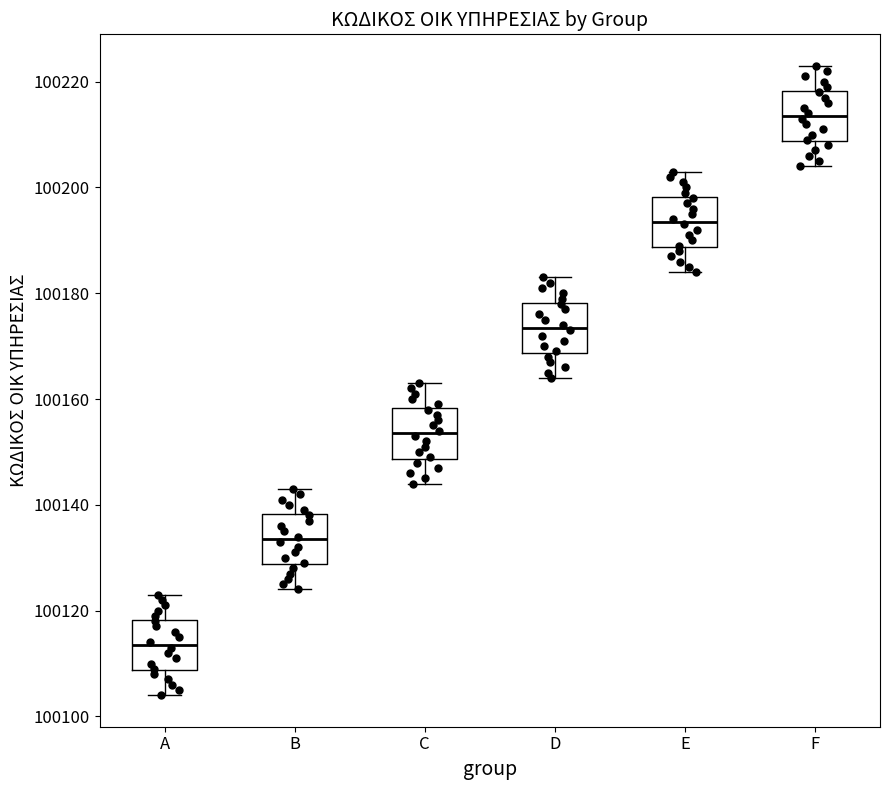

Which box has the lowest median line?

A